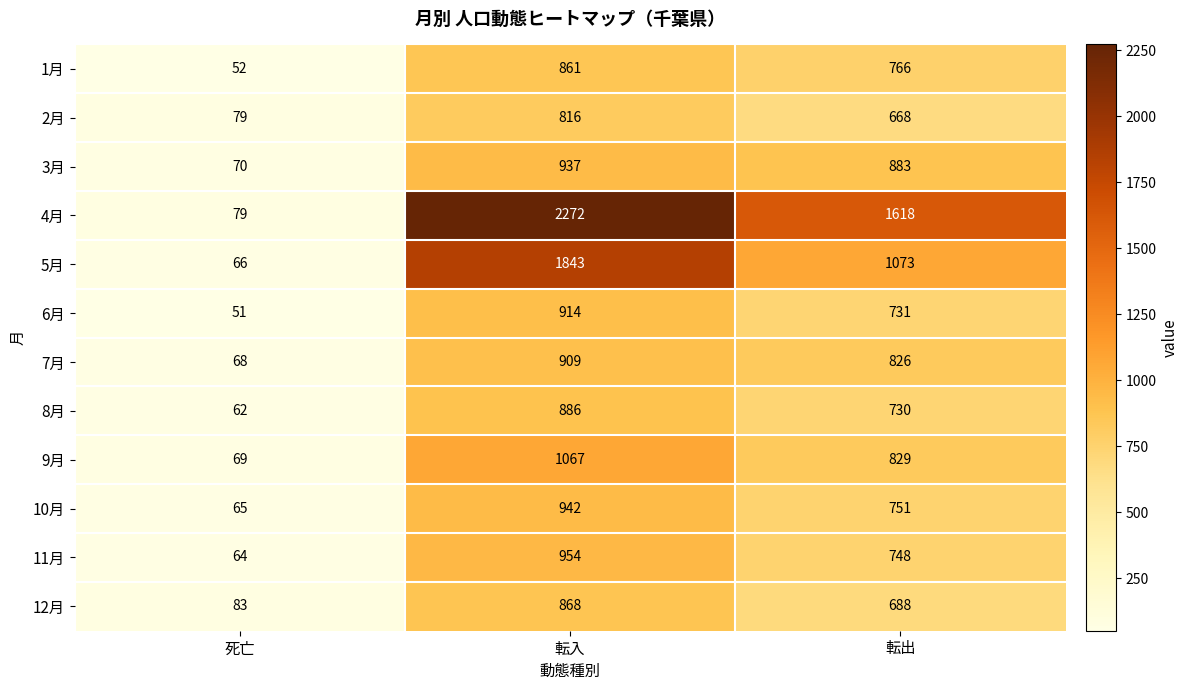

The value of 4月 at 転入 is 2272. True or false?

True